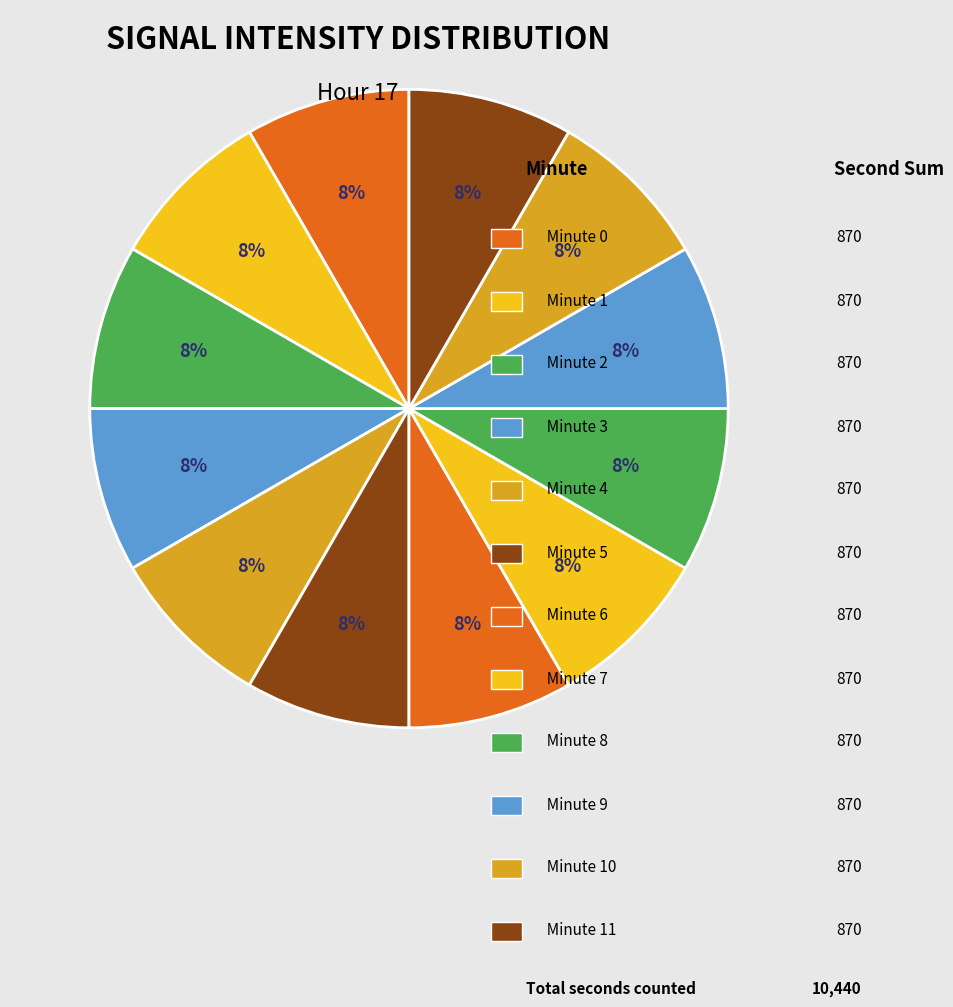

Is there any slice that represents more than half of the pie?

No